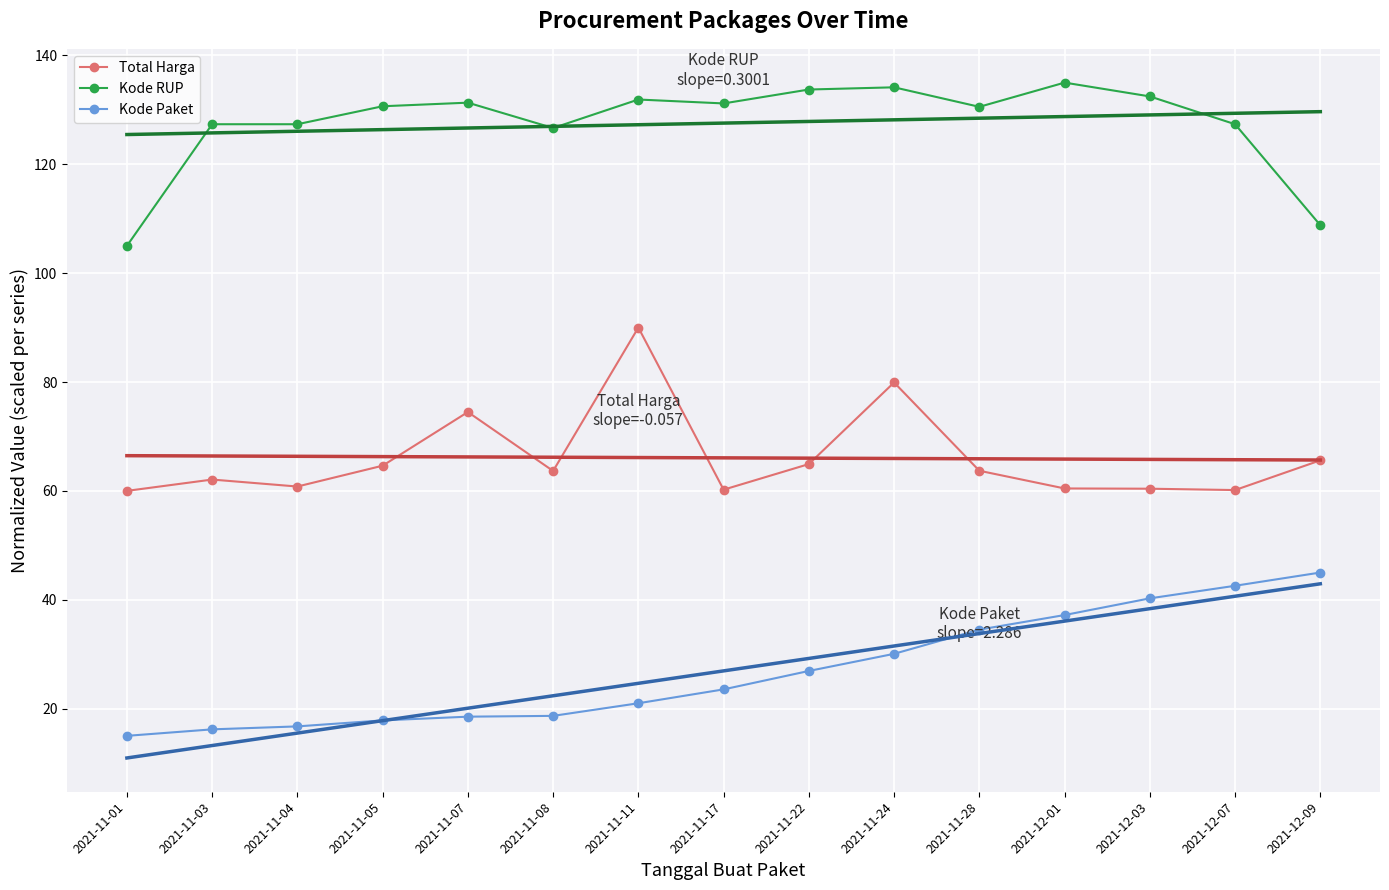

Rank the series by their maximum value, from lowest to highest.

Kode Paket, Total Harga, Kode RUP